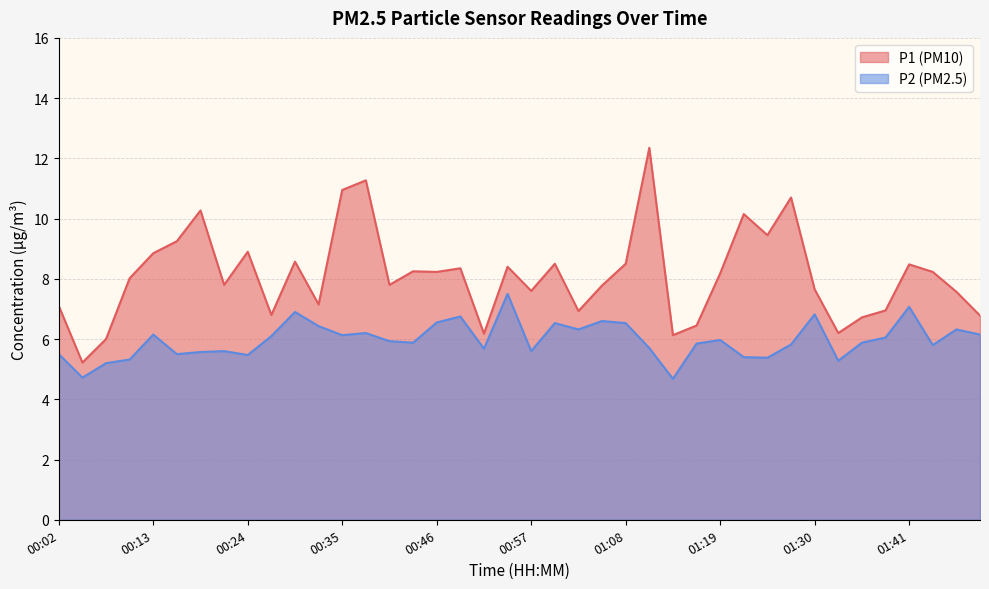

Does the chart display data point markers on the line(s)?

No